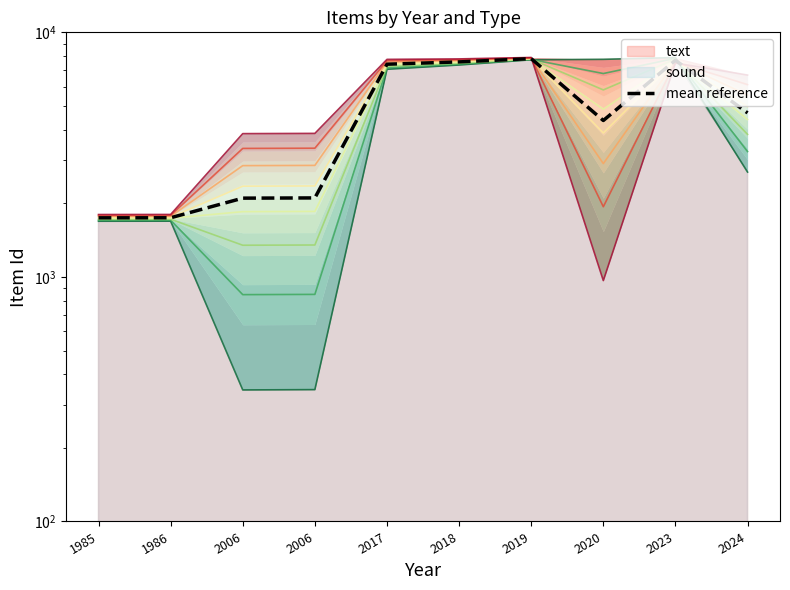

At 2024, list the series in order from largest to smallest.

band_7, mean reference, band_0